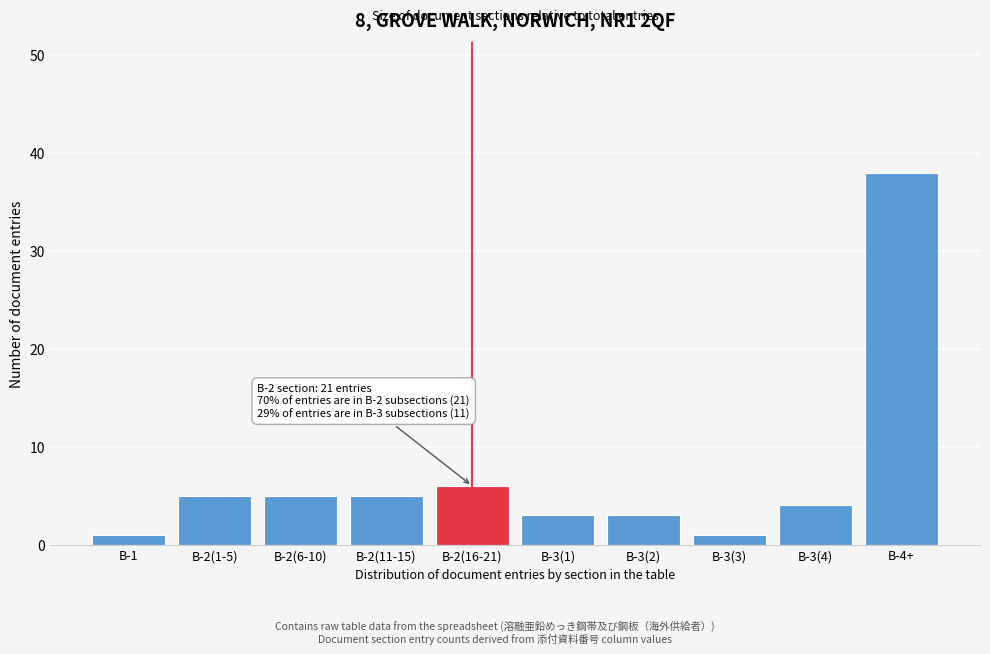

Reading left to right, extract all data points from this chart.

1	5	5	5	6	3	3	1	4	38